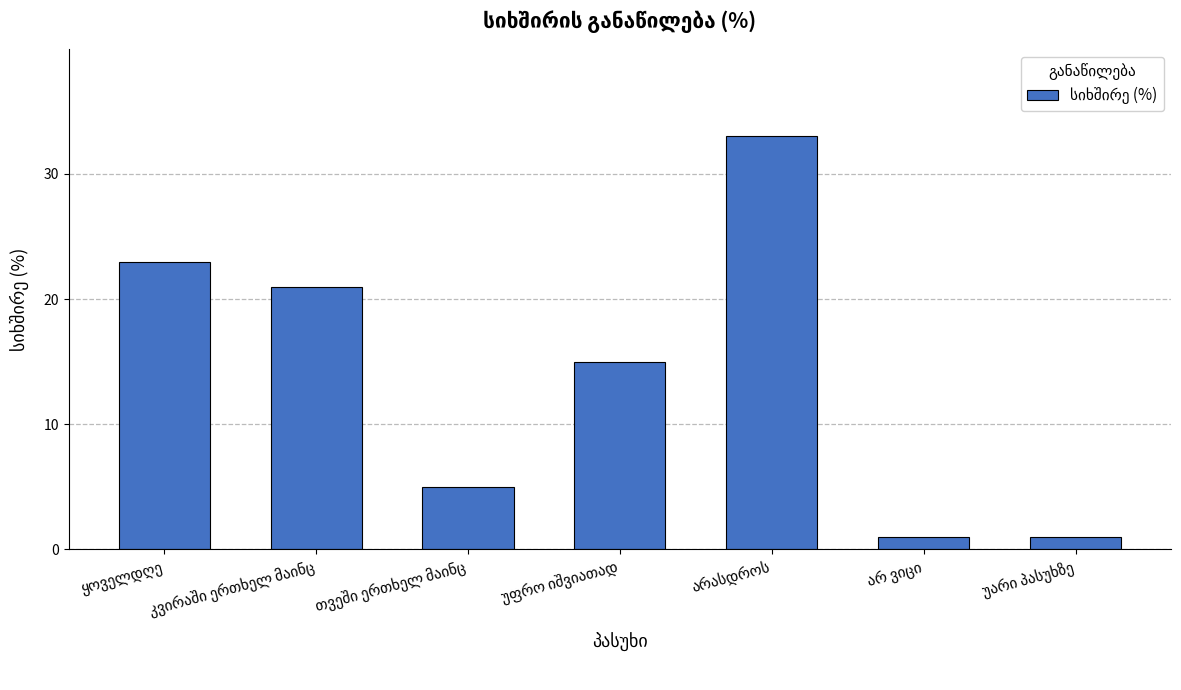

What is the greatest value displayed?

33